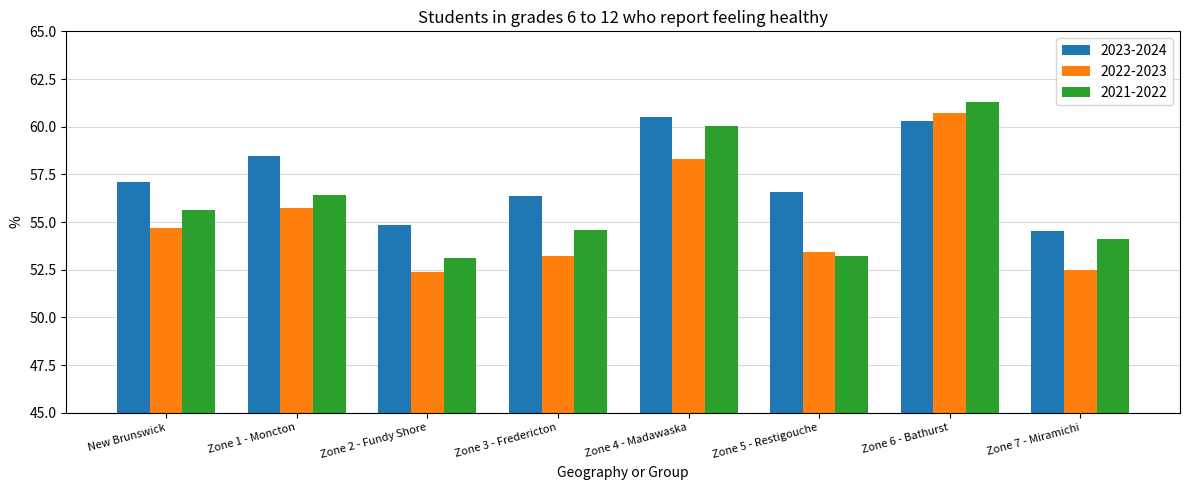

What is the total value across all series at Zone 2 - Fundy Shore?

160.3